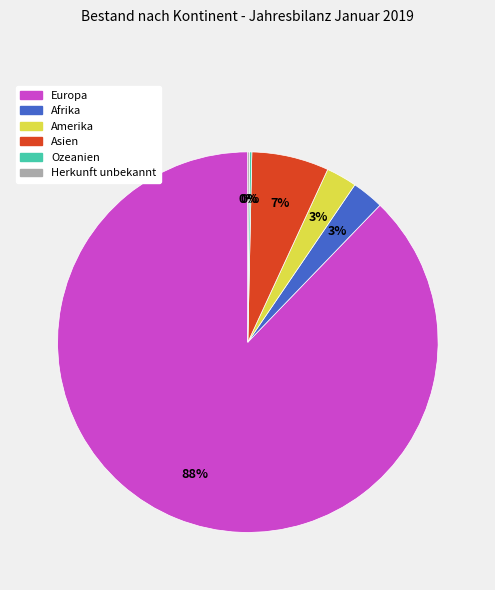

Is the sum of Asien and Amerika greater than half?

No